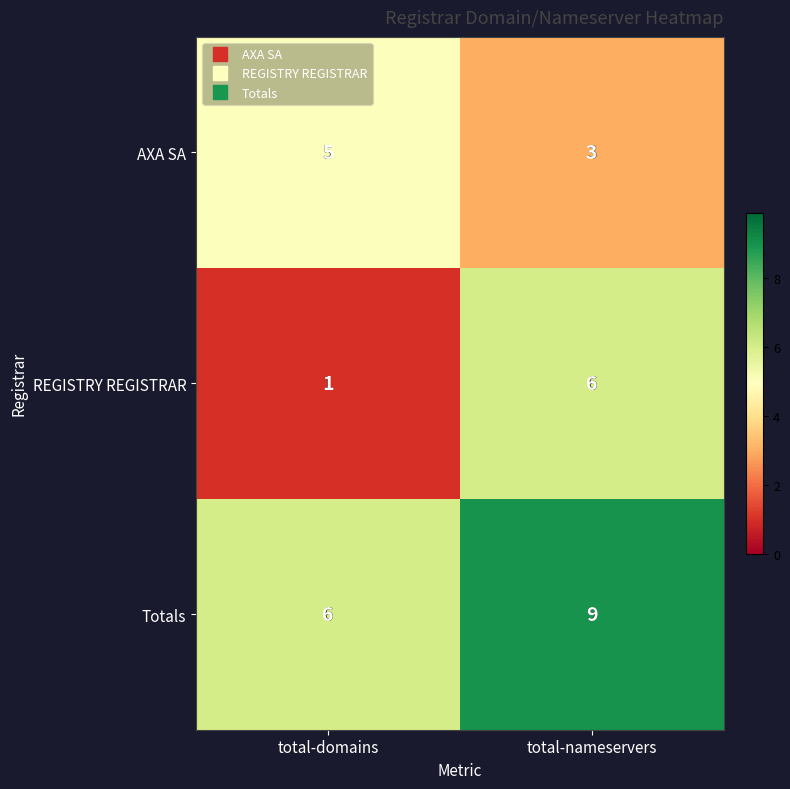

Is it true that AXA SA equals 2 at total-domains?

False